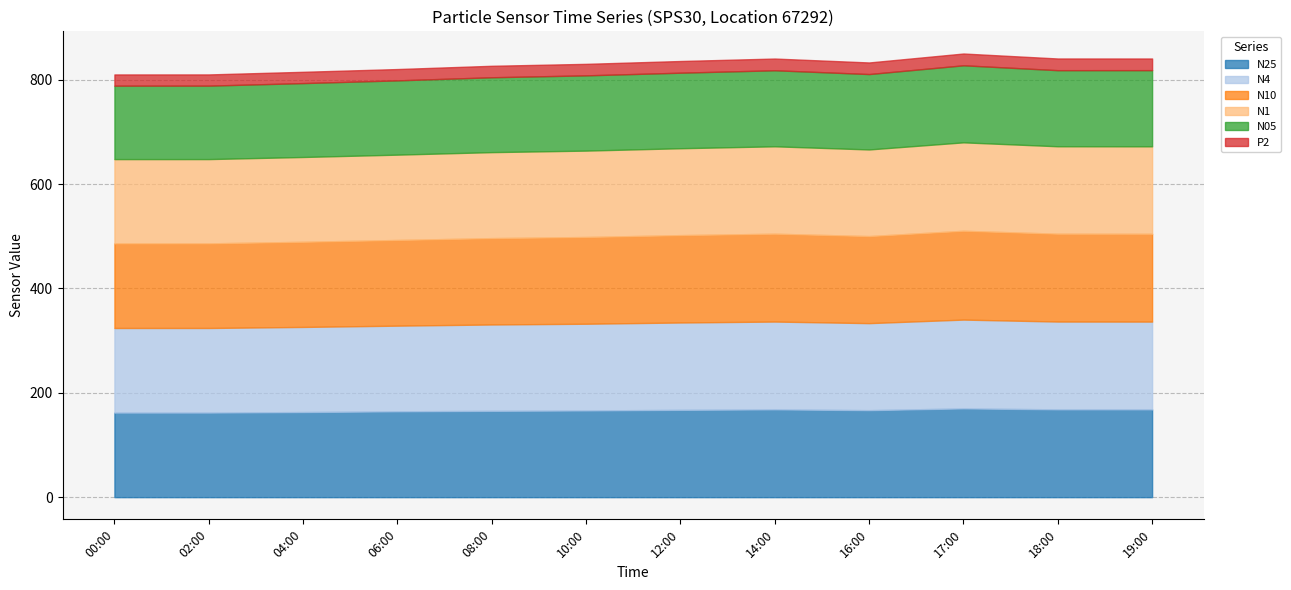

At 02:00, list the series in order from smallest to largest.

P2, N05, N1, N25, N4, N10